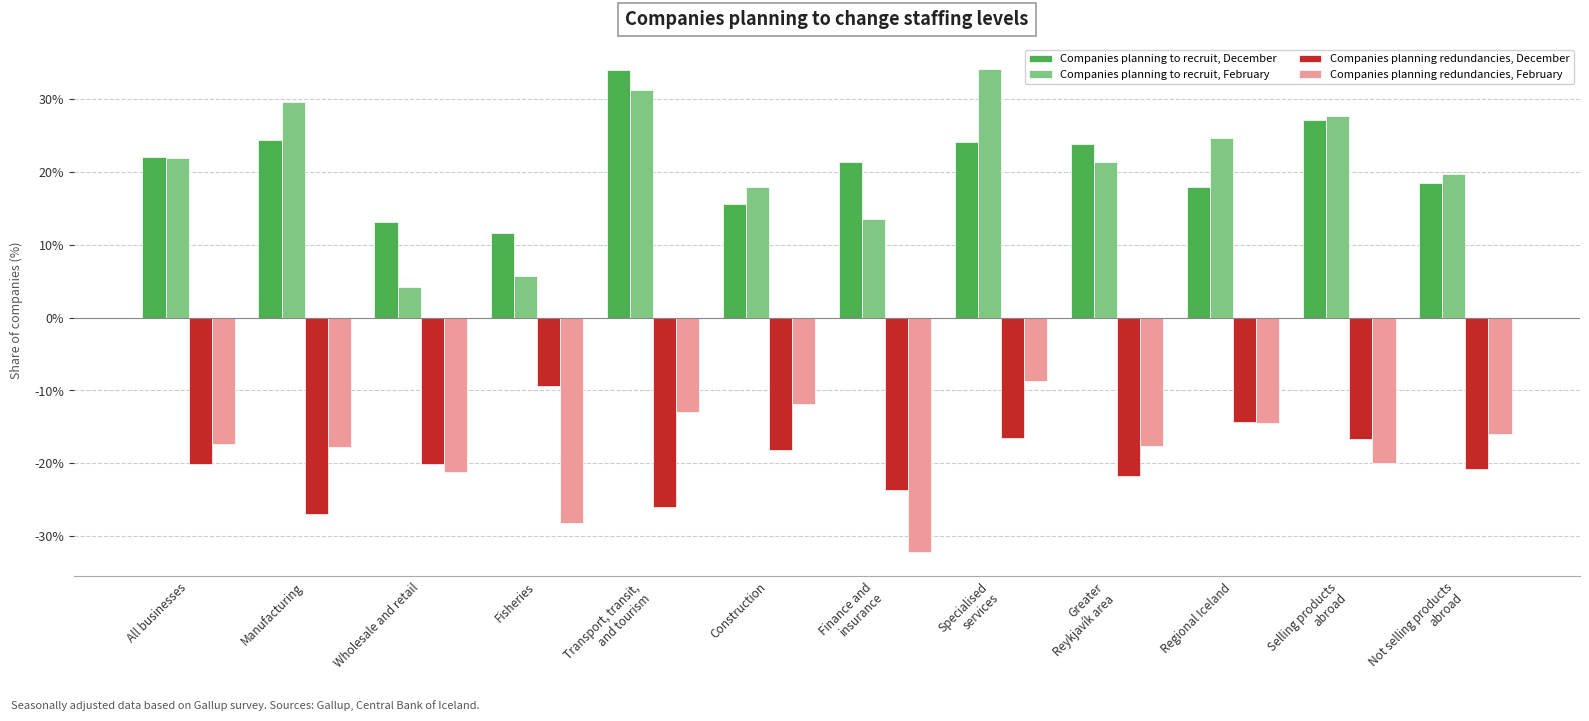

What position from the right is Not selling products
abroad?

1